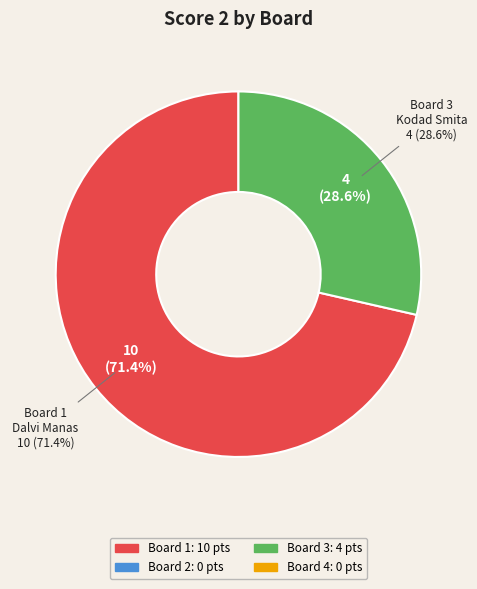

What percentage do Board 1 and Board 2 together represent?

71.4%